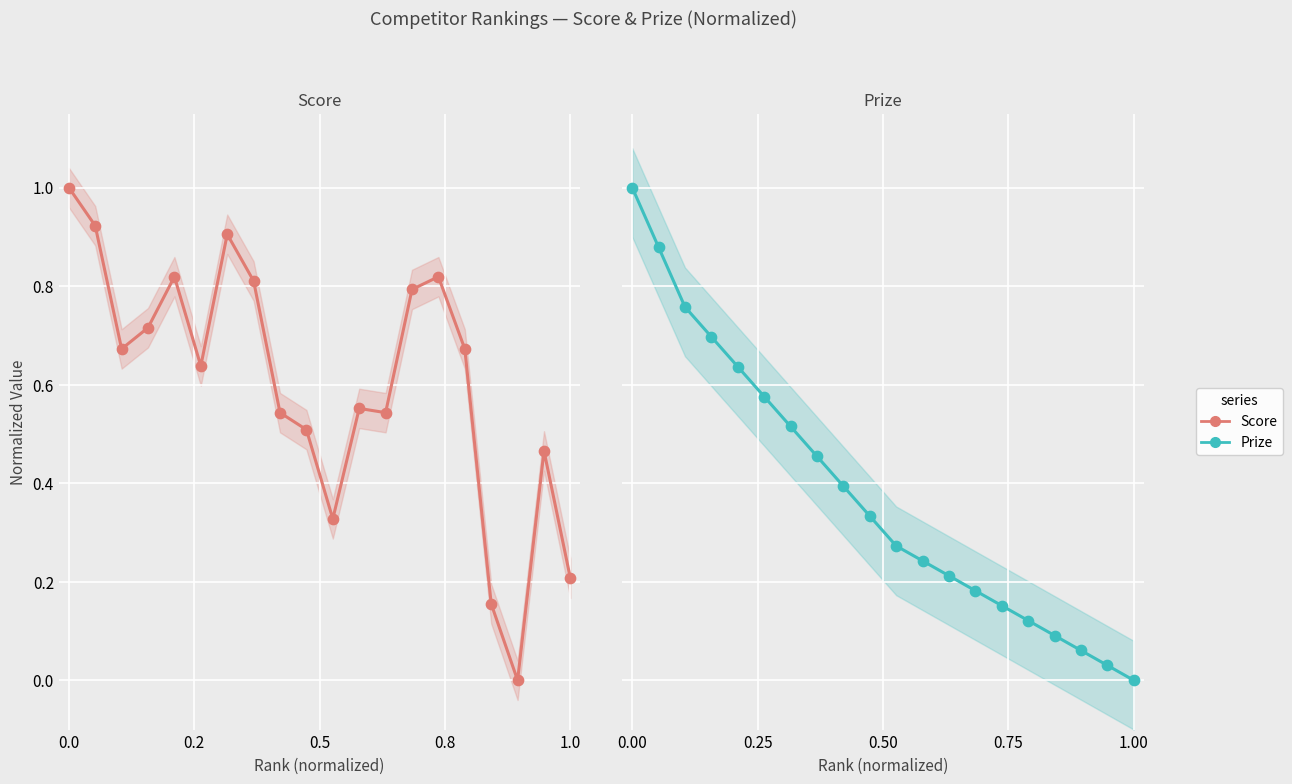

Which series has the largest total across all categories?

Score